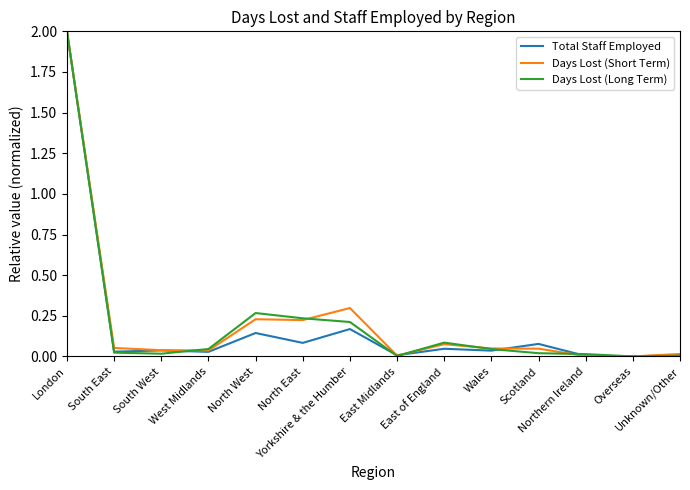

What is the greatest value displayed?

2.0